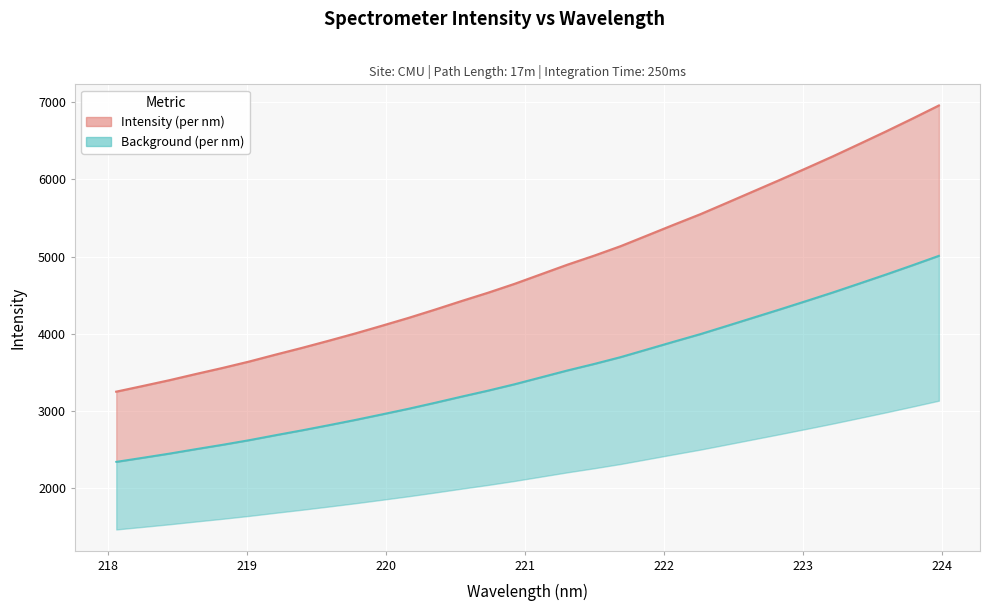

What is the difference between the maximum and minimum values in the Intensity (per nm) series?

3710.6